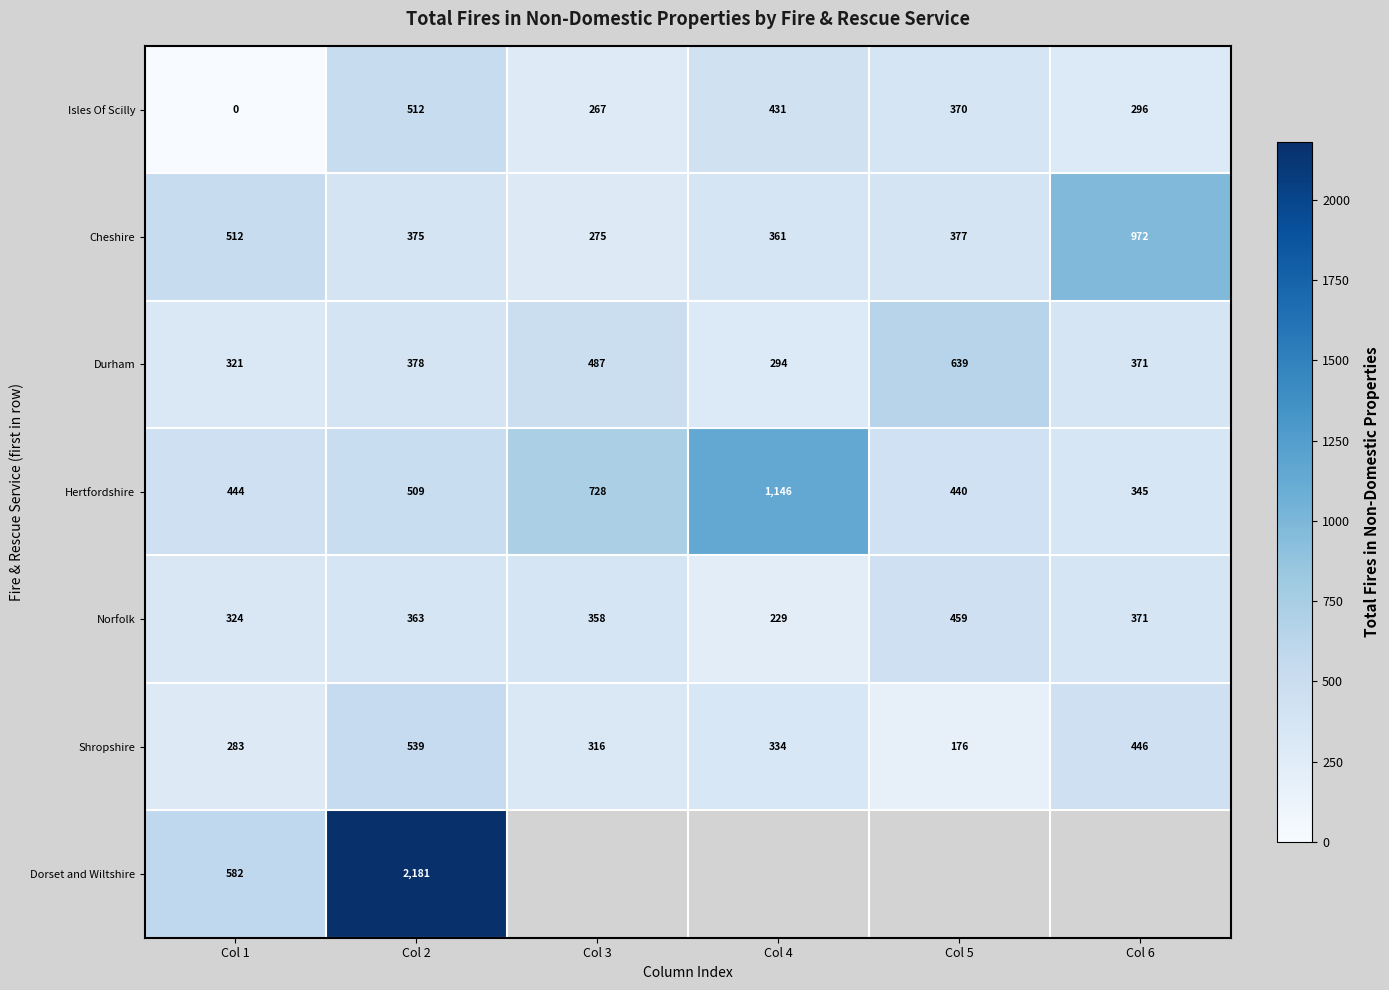

At which label is Norfolk closest to 344?

Col 3